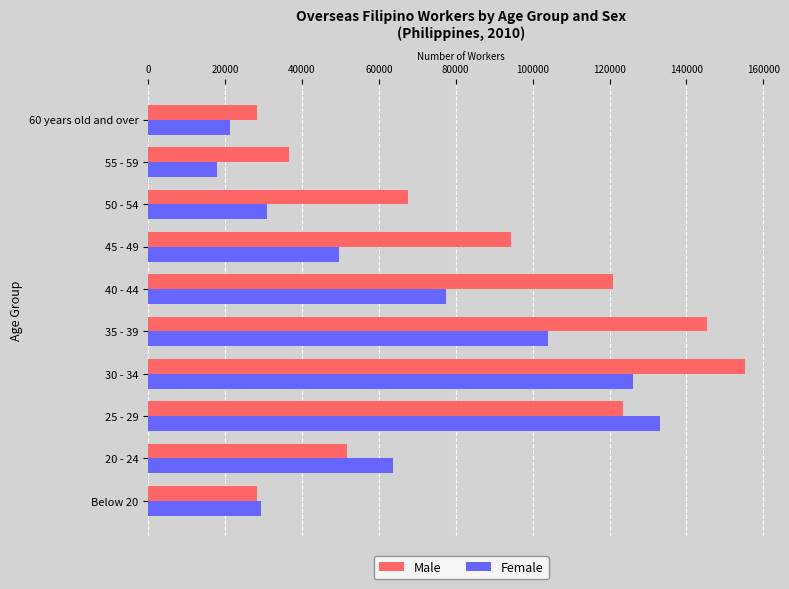

What are all the series names shown in the legend?

Male, Female